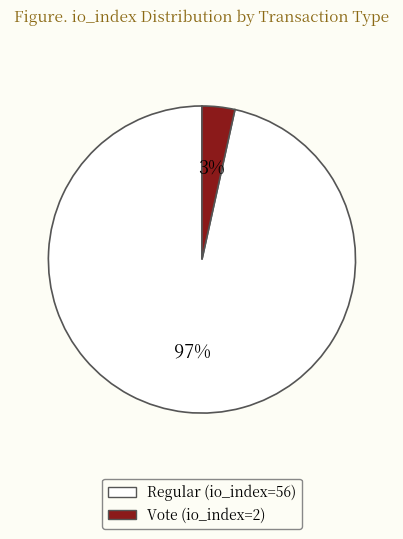

To the nearest percent, what is the combined percentage of Vote (io_index=2) and Regular (io_index=56)?

100%